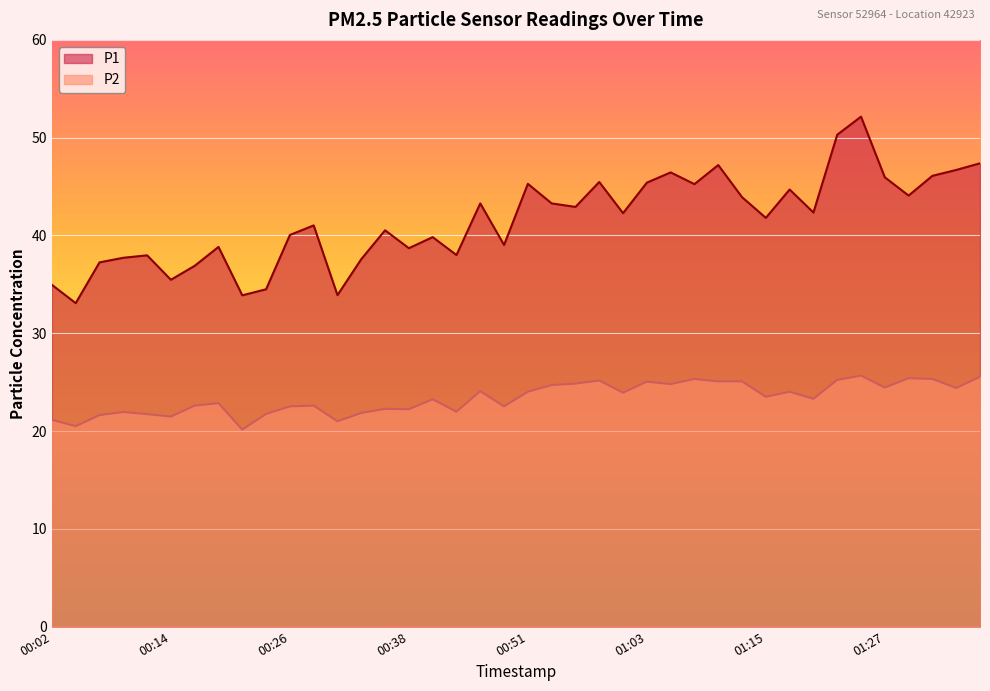

True or false: P2 and P1 intersect in this chart.

False